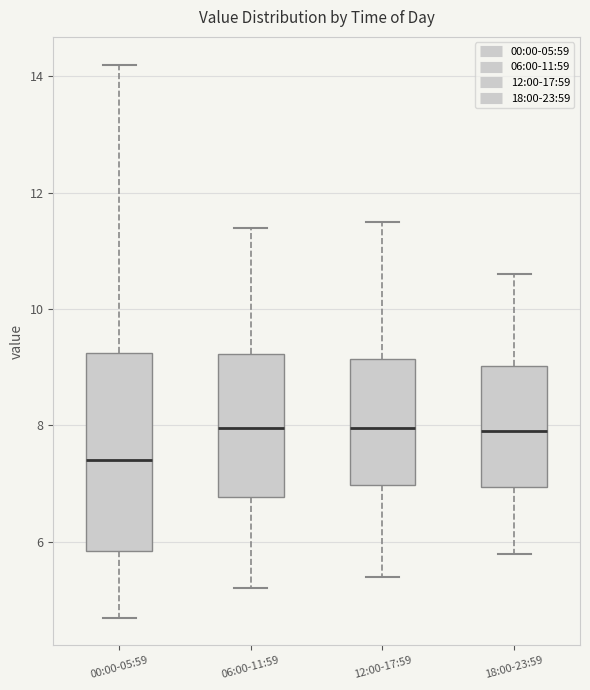

Reading left to right, read every box against the y-axis: the position of its median line, the range the box covers, and the ends of its whiskers. The values are not printed on the chart, so give them approximately, as read against the axis.

00:00-05:59: median 7.4, box 5.8 to 9.2, whiskers 4.8 to 14.2
06:00-11:59: median 8.0, box 6.8 to 9.2, whiskers 5.2 to 11.4
12:00-17:59: median 8.0, box 7.0 to 9.2, whiskers 5.4 to 11.6
18:00-23:59: median 8.0, box 7.0 to 9.0, whiskers 5.8 to 10.6